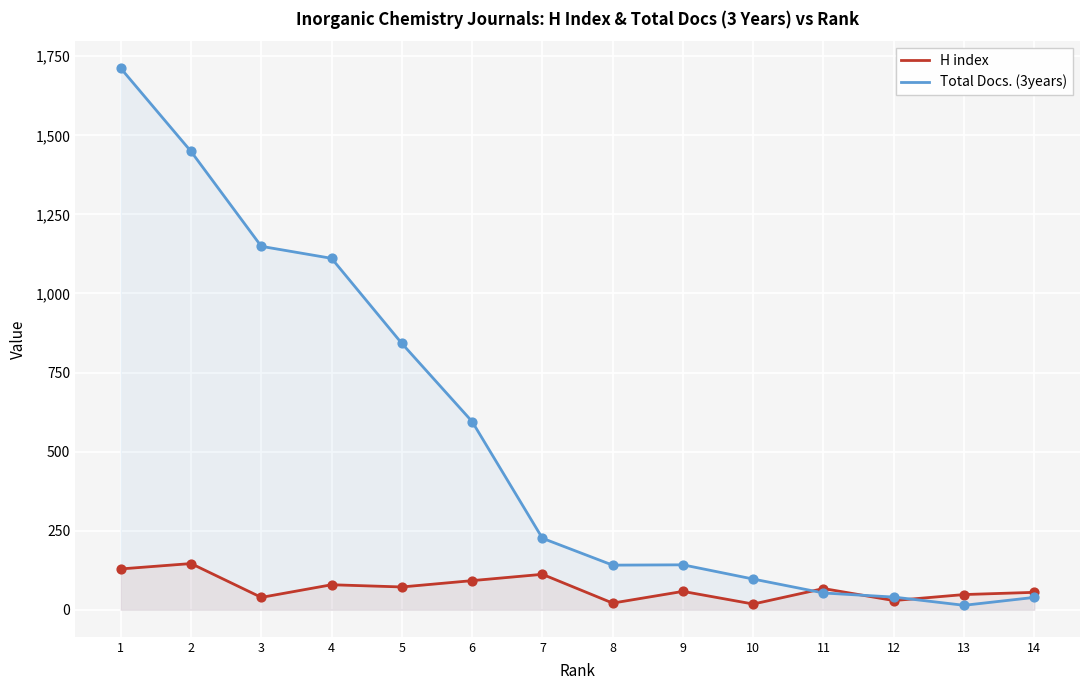

What is the total value across all series at 2?

1595